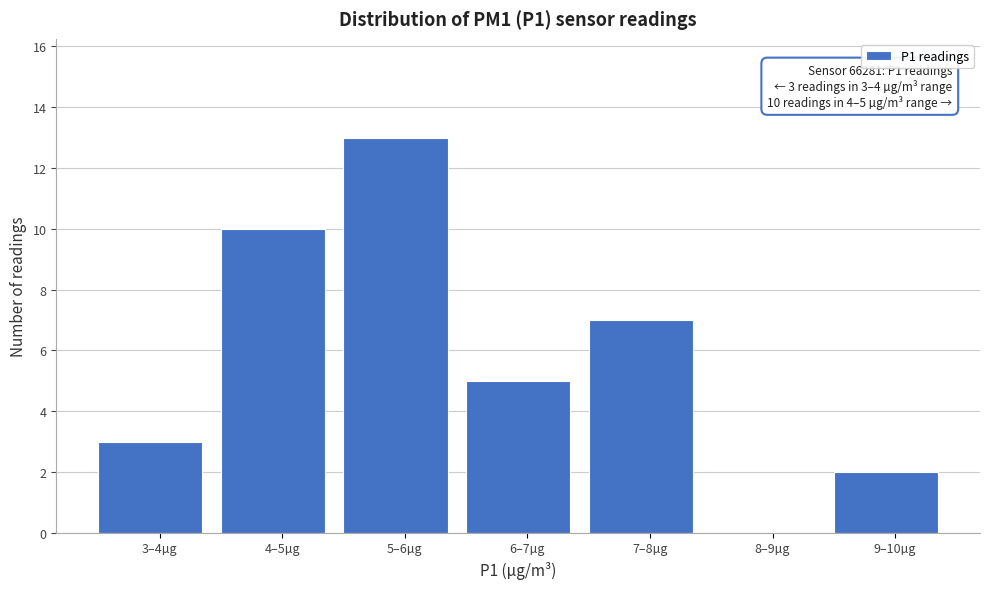

Reading left to right, transcribe all the data shown in this chart.

3–4µg=3	4–5µg=10	5–6µg=13	6–7µg=5	7–8µg=7	8–9µg=0	9–10µg=2